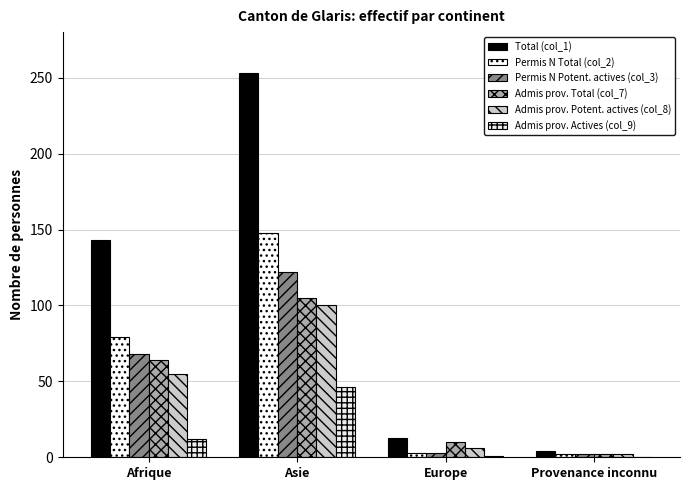

Reading left to right, list all the values displayed in this chart.

Total (col_1): 143	253	13	4
Permis N Total (col_2): 79	148	3	2
Permis N Potent. actives (col_3): 68	122	3	2
Admis prov. Total (col_7): 64	105	10	2
Admis prov. Potent. actives (col_8): 55	100	6	2
Admis prov. Actives (col_9): 12	46	1	0